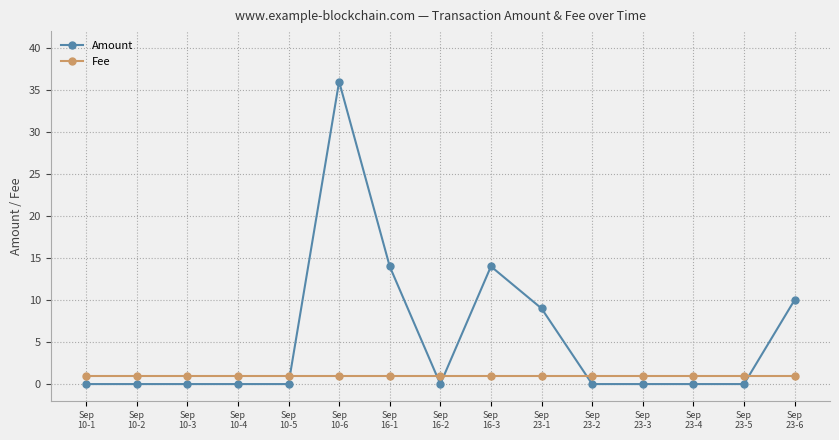

What is the difference between the highest and lowest values at Sep
10-5?

1